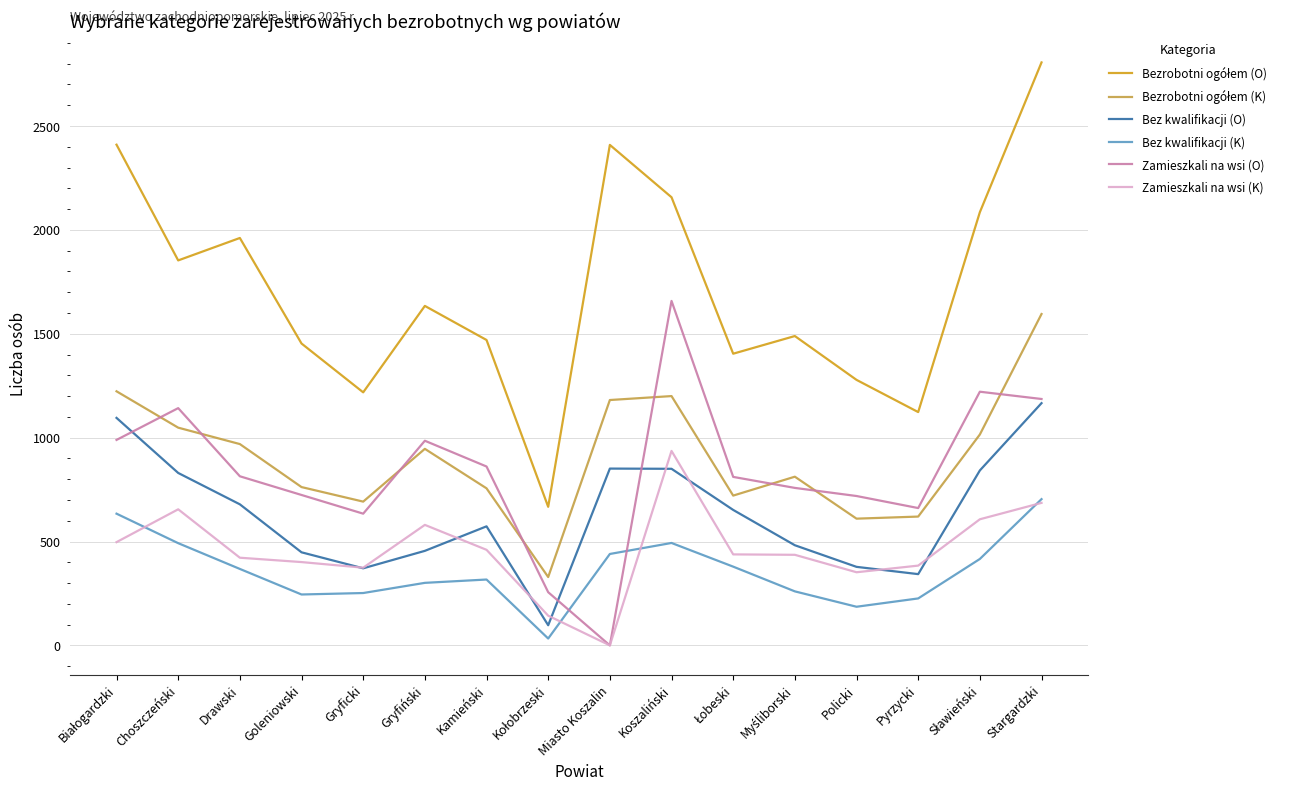

In Zamieszkali na wsi (O), how many points are higher than both neighbors (excluding endpoints)?

4